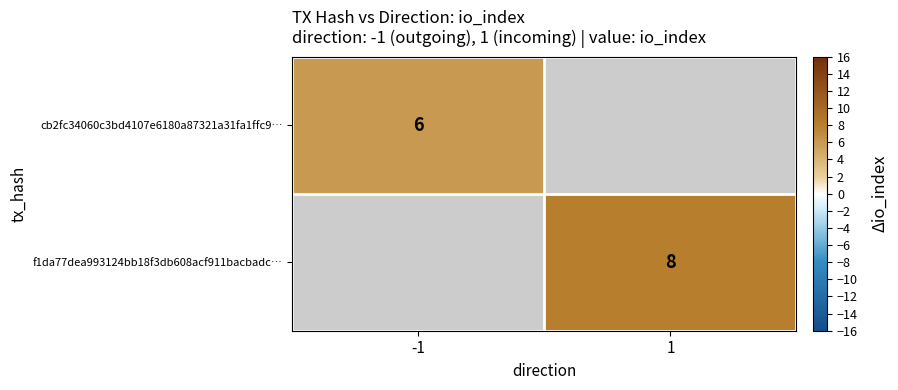

What is the maximum value shown in the chart?

8.0